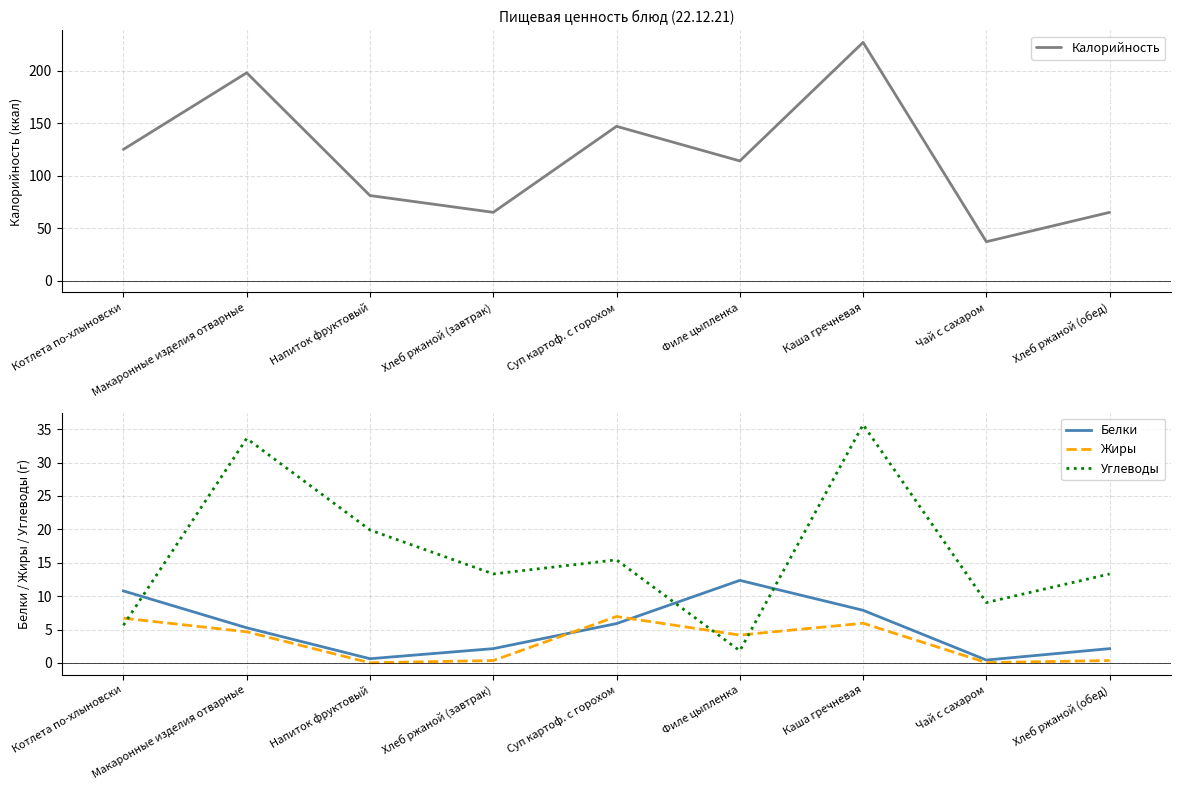

What is the label of the 5th point from the left?

Суп картоф. с горохом